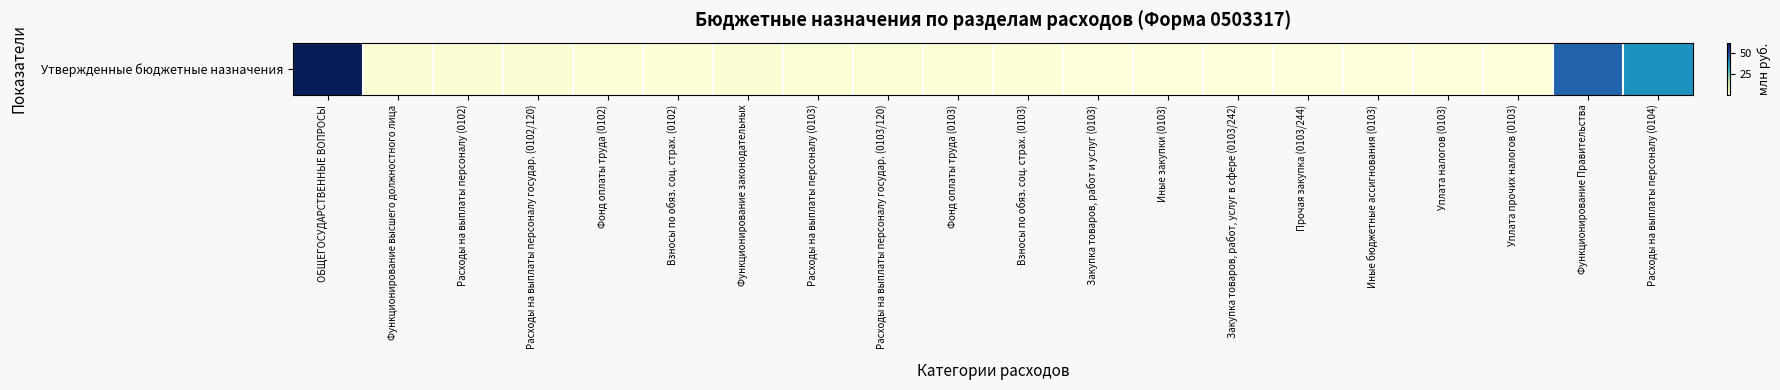

Count the number of data series in this chart.

1